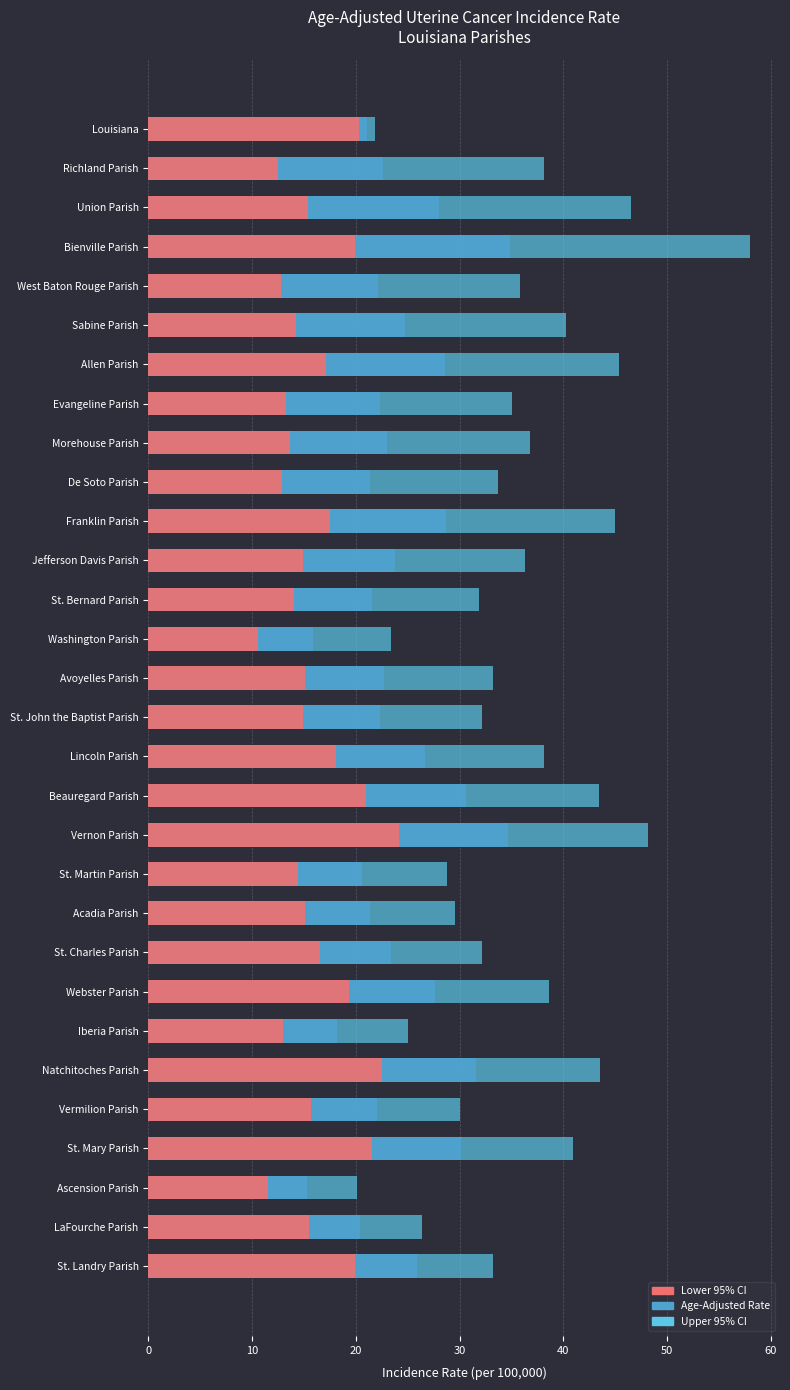

How many bars are there in total?

90